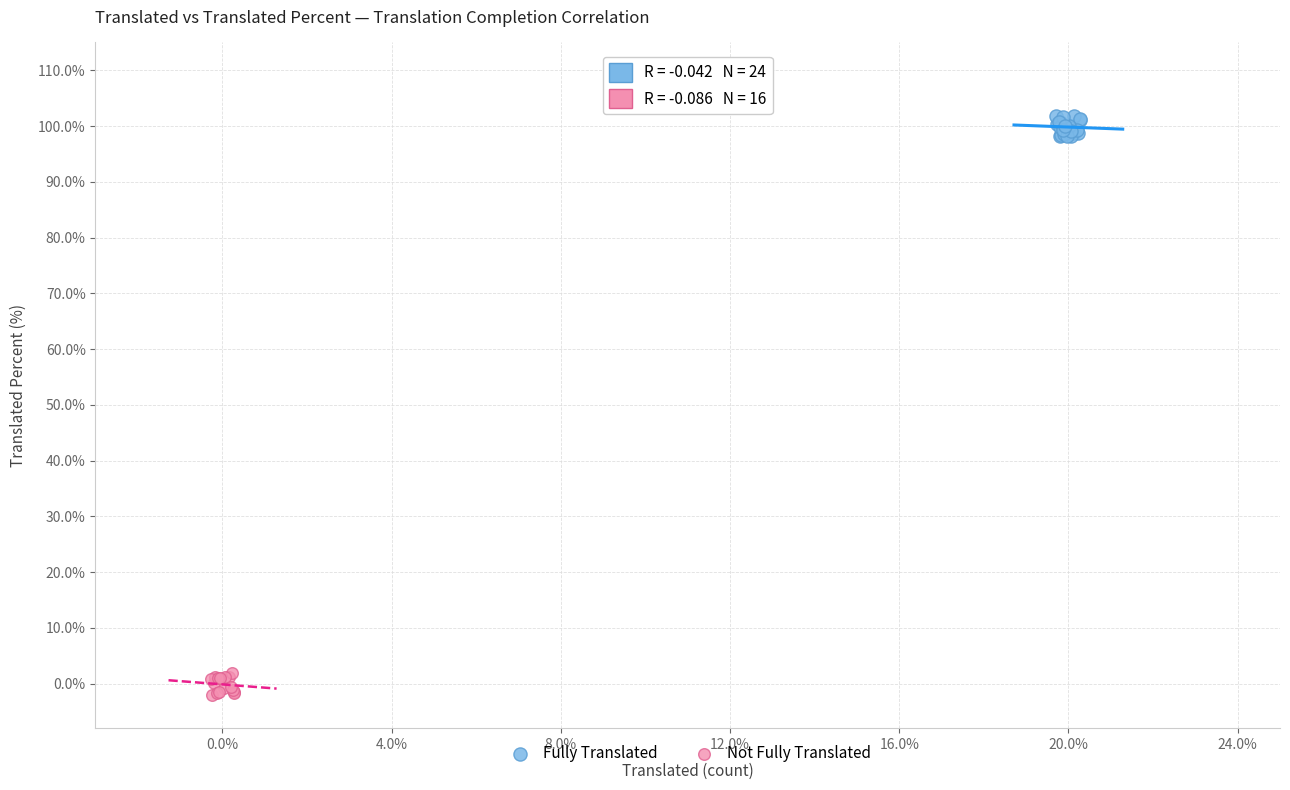

Which series reaches the maximum Y coordinate?

Fully Translated